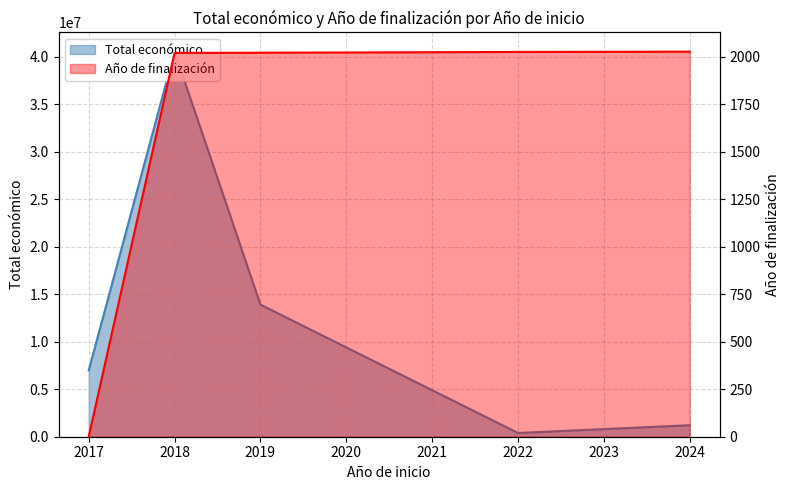

At which label does Total económico first exceed 6985221?

2017